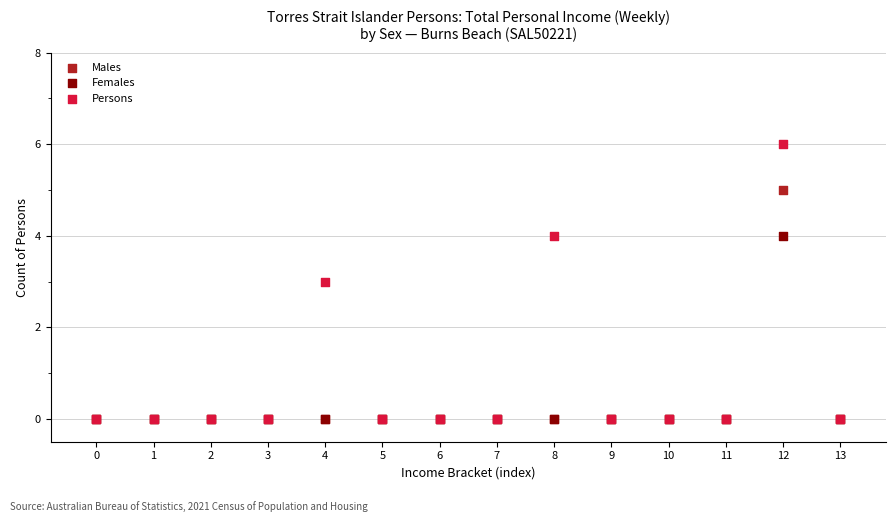

Which series has the widest spread of Y values?

Persons